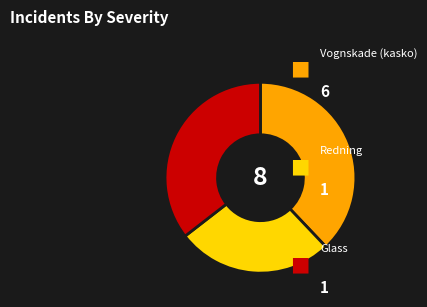

Does any single category account for the majority?

No